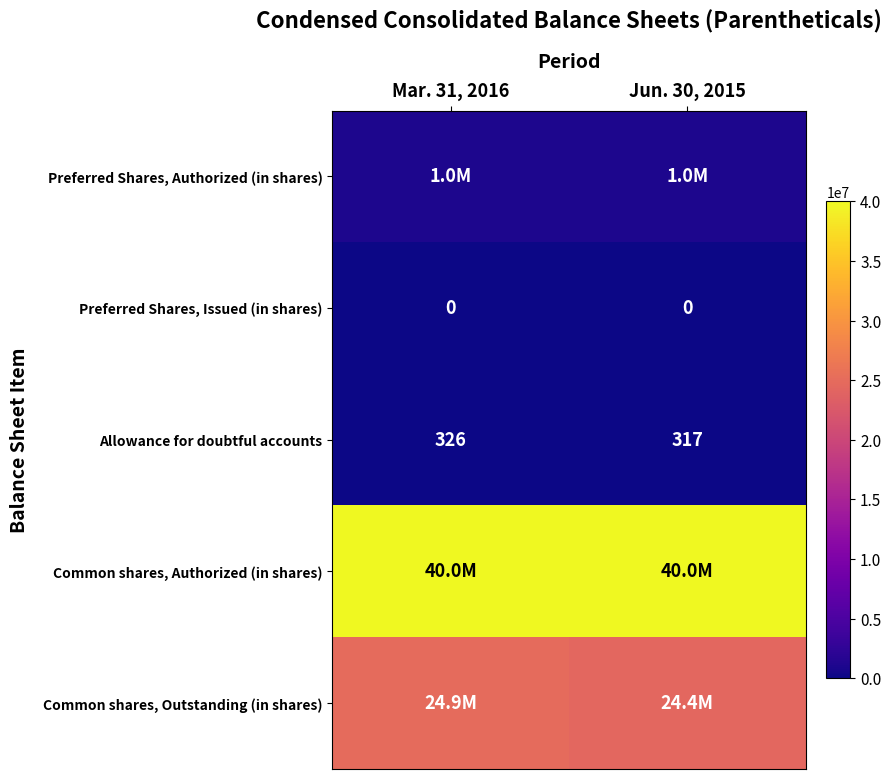

Is it true that Allowance for doubtful accounts equals 487 at Jun. 30, 2015?

False